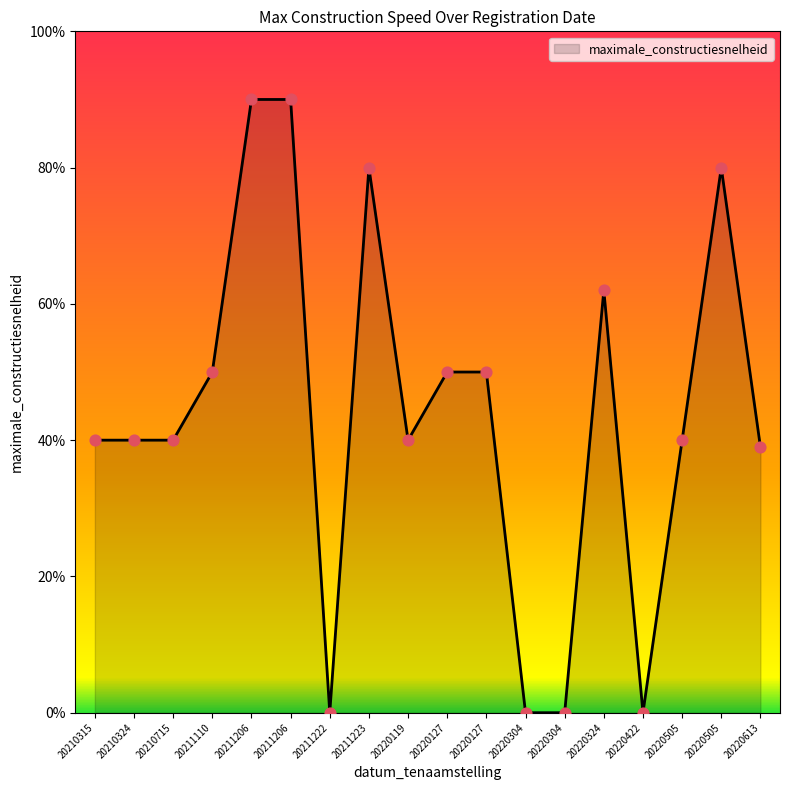

What is the change in value from 20210315 to 20220613?

-1